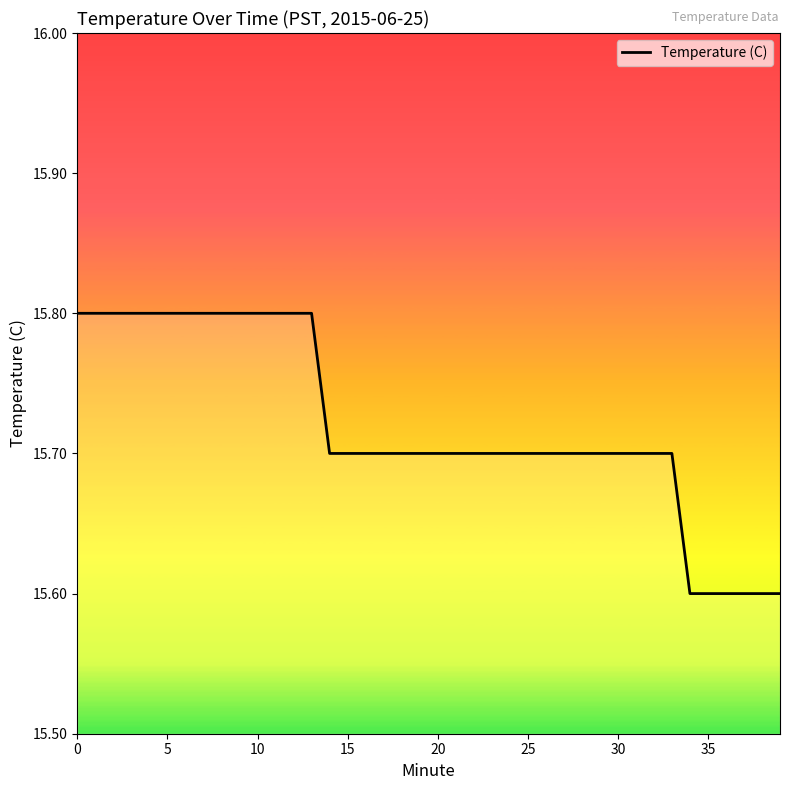

What is the greatest value displayed?

15.8